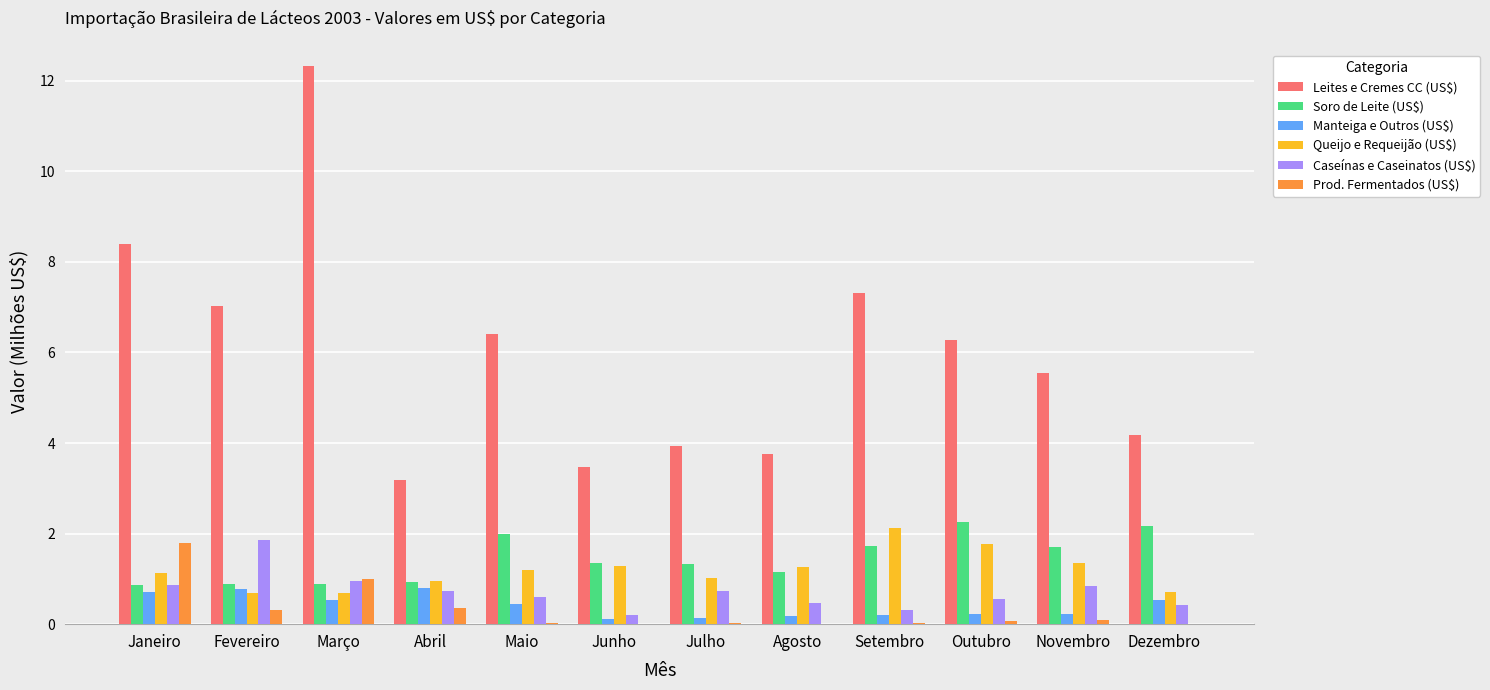

Is it true that Leites e Cremes CC (US$) equals 7.0 at Fevereiro?

True